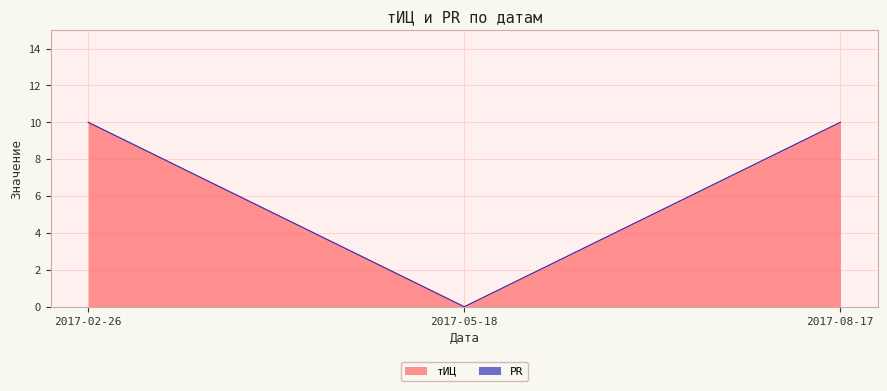

Reading left to right, what are all the values shown in this chart?

10	0	10